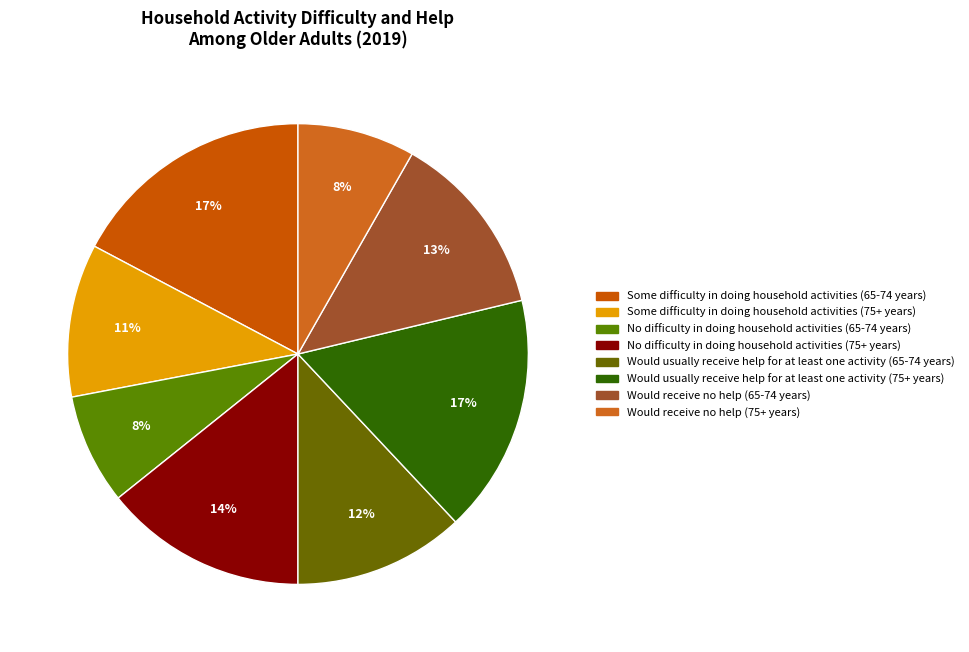

What is the total percentage of Would usually receive help for at least one activity (75+ years) and No difficulty in doing household activities (65-74 years)?

24.5%